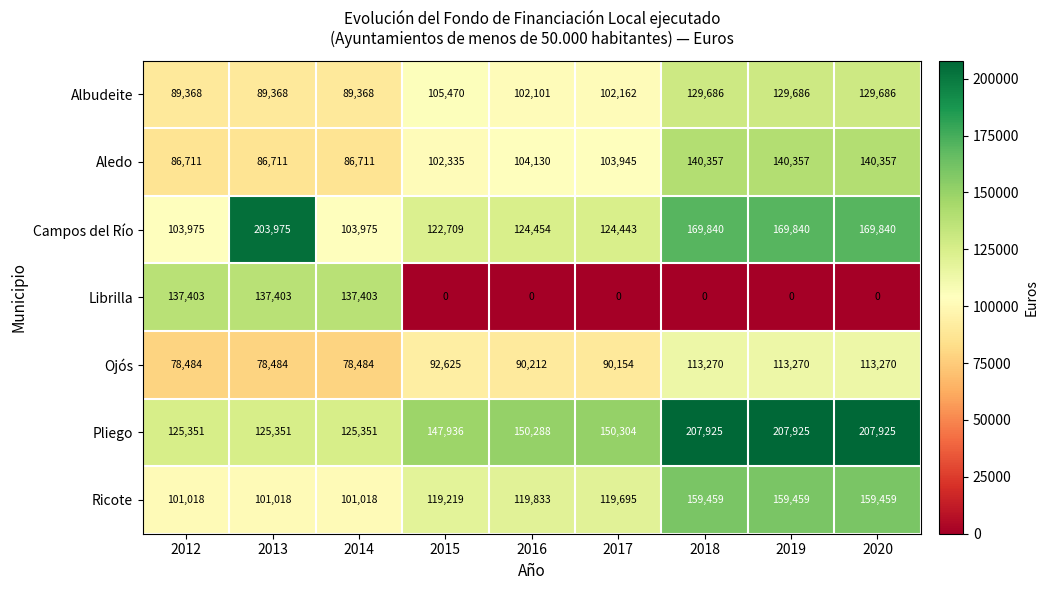

At how many categories does at least one series exceed 92478?

9